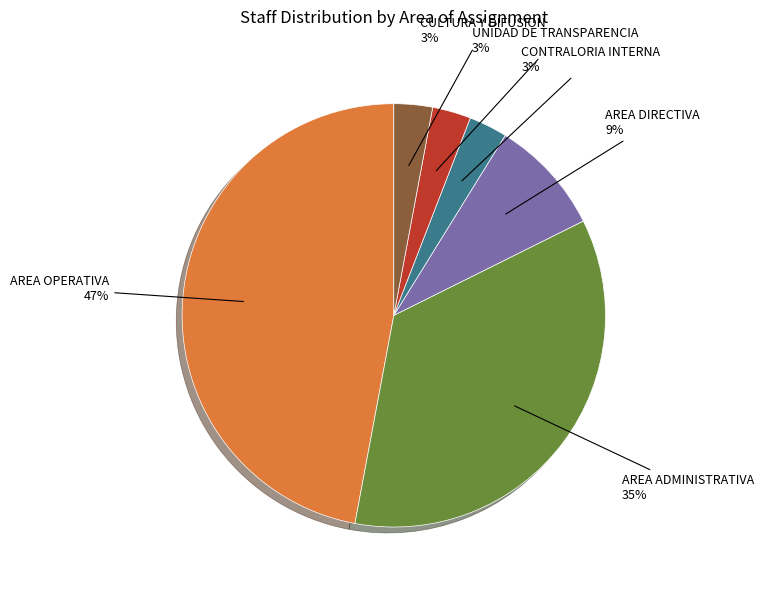

To the nearest percent, what is the difference between the largest and smallest slice percentages?

44%